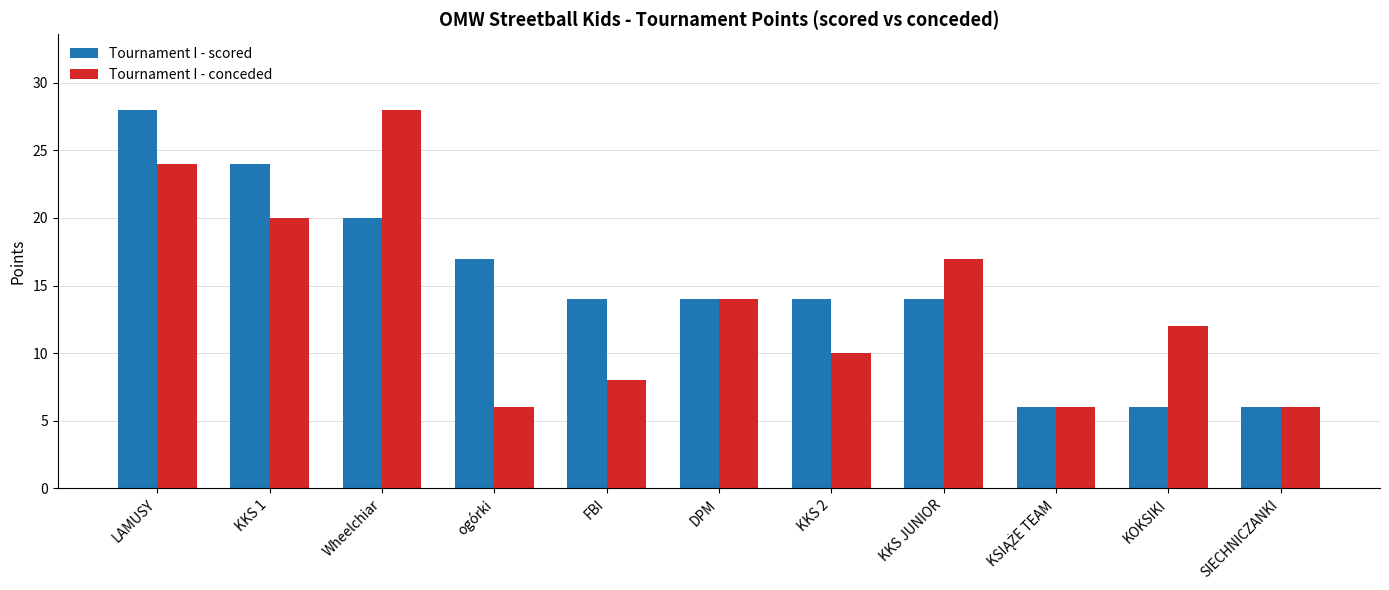

What is the difference between the second highest and minimum values in the Tournament I - conceded series?

18